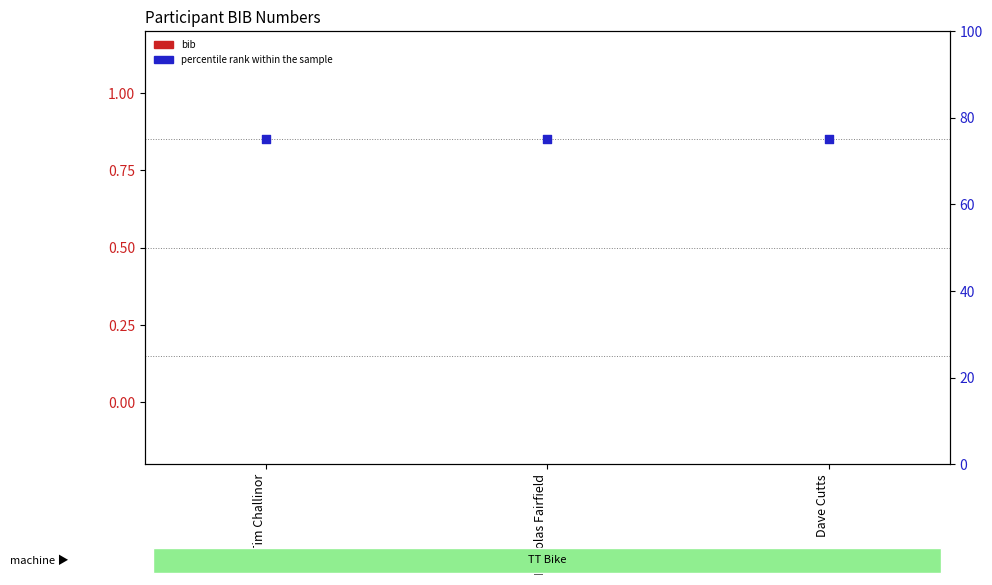

Which series has the largest total across all categories?

percentile rank within the sample